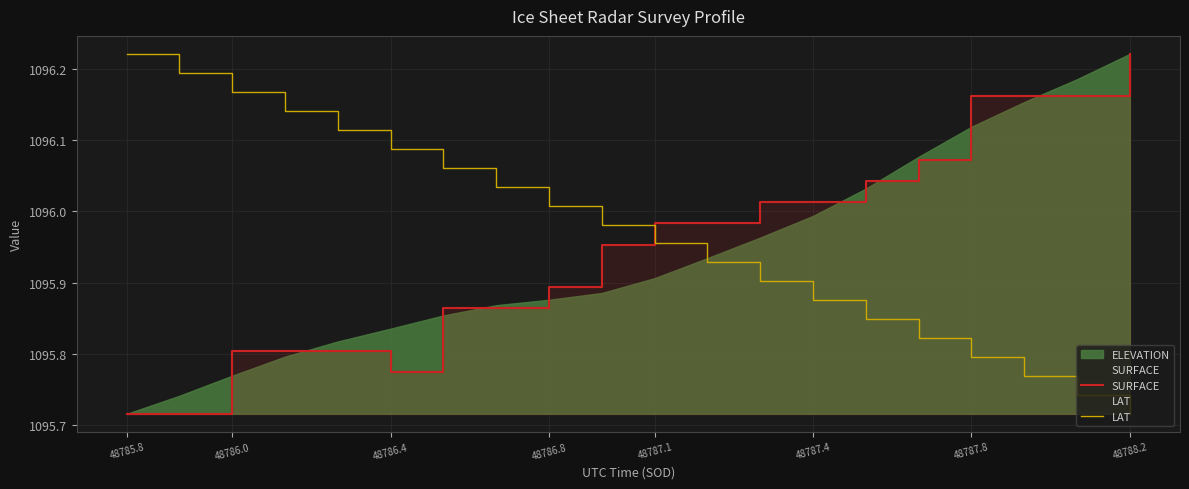

True or false: LAT has more than 1 points higher than both neighbors.

False